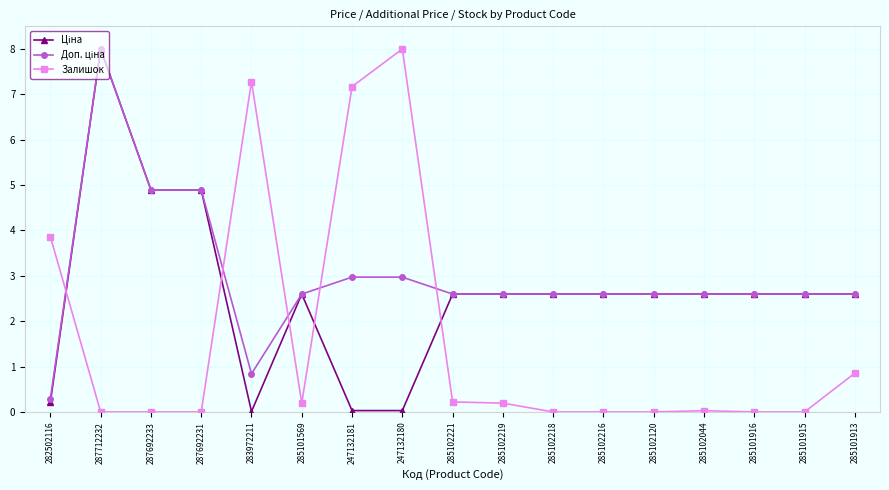

The value of Залишок at 247132181 is 10.6. True or false?

False